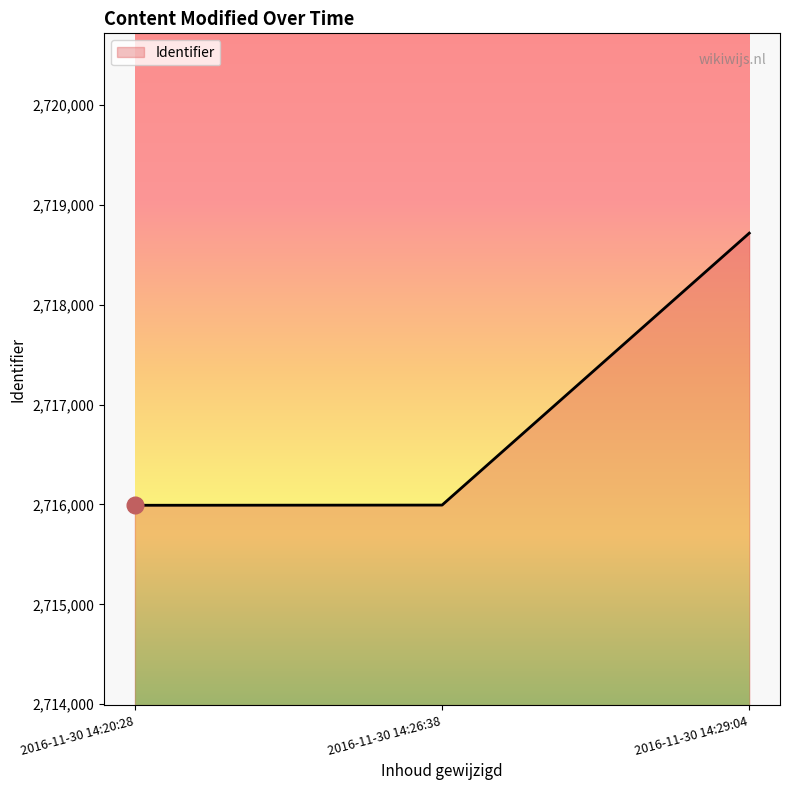

What is the ratio of the value at 2016-11-30 14:26:38 to the value at 2016-11-30 14:20:28?

1.0